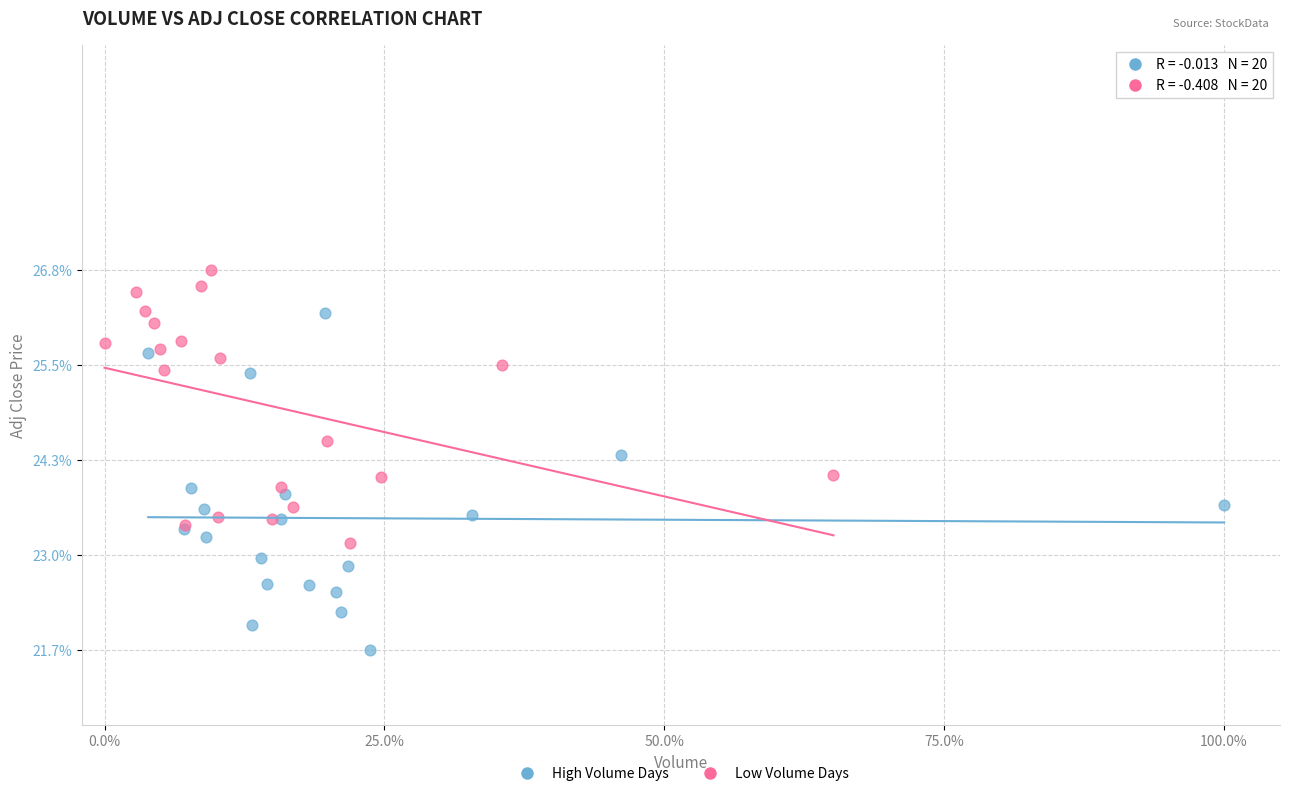

Which series contains the lowest Y value?

High Volume Days